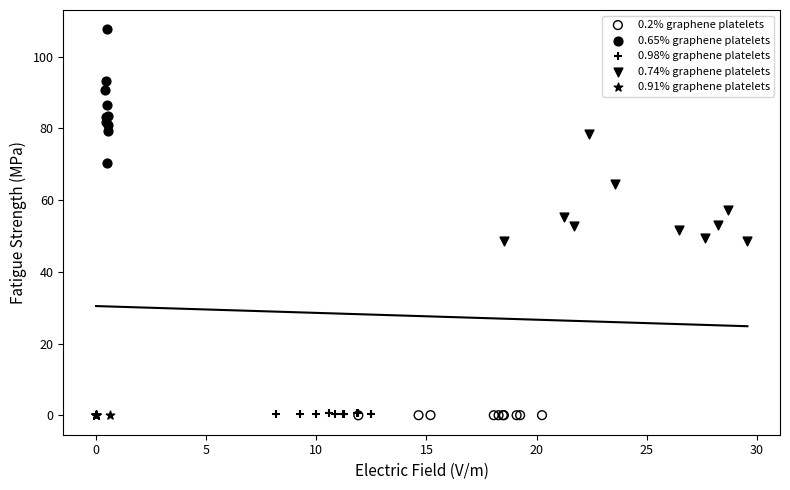

Which series has the widest spread of Y values?

0.65% graphene platelets